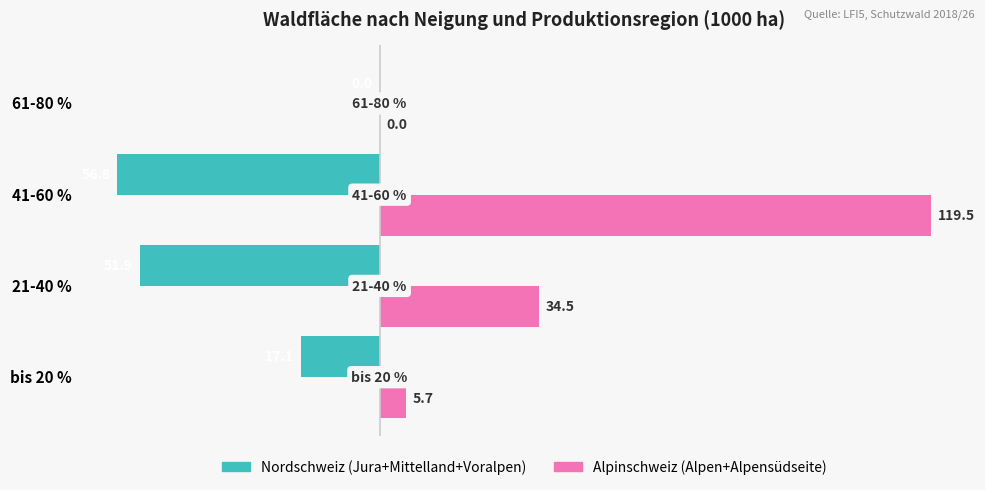

At which category is the sum across all series the highest?

41-60 %